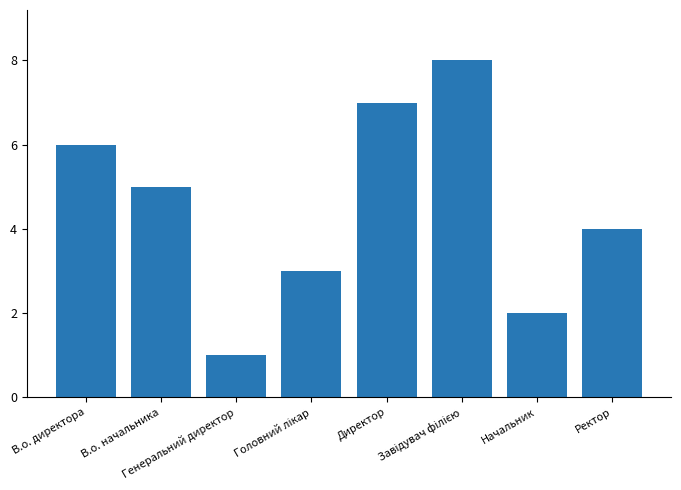

What is the greatest value displayed?

8